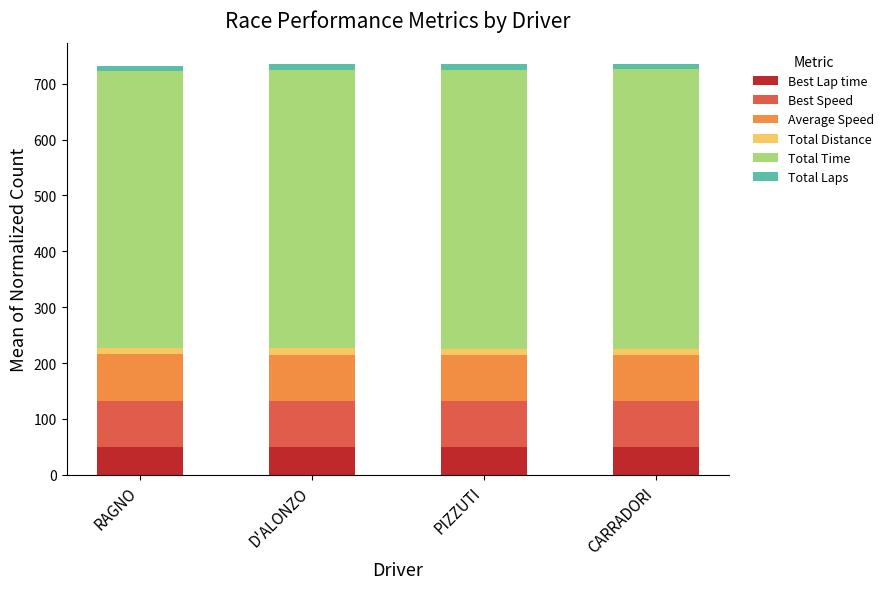

What is the sum of all Best Lap time values?

196.6